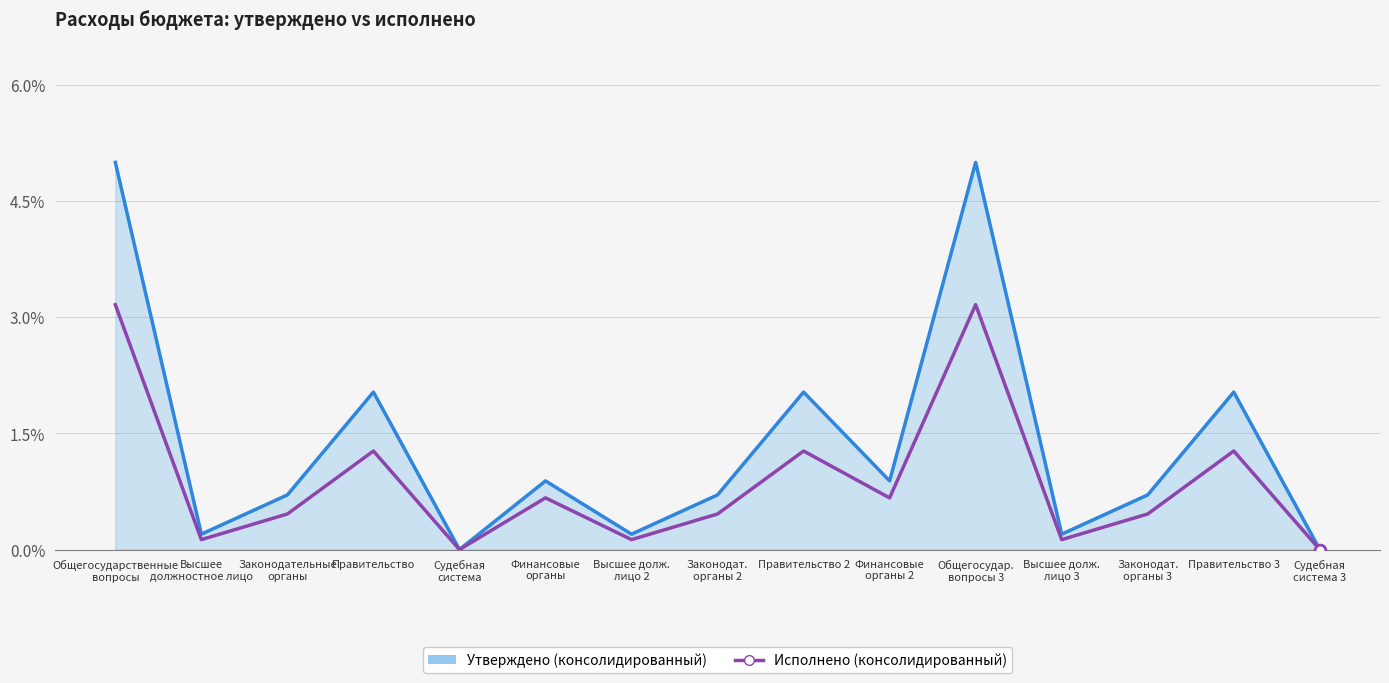

What is the difference between the highest and lowest values at Правительство 3?

0.8